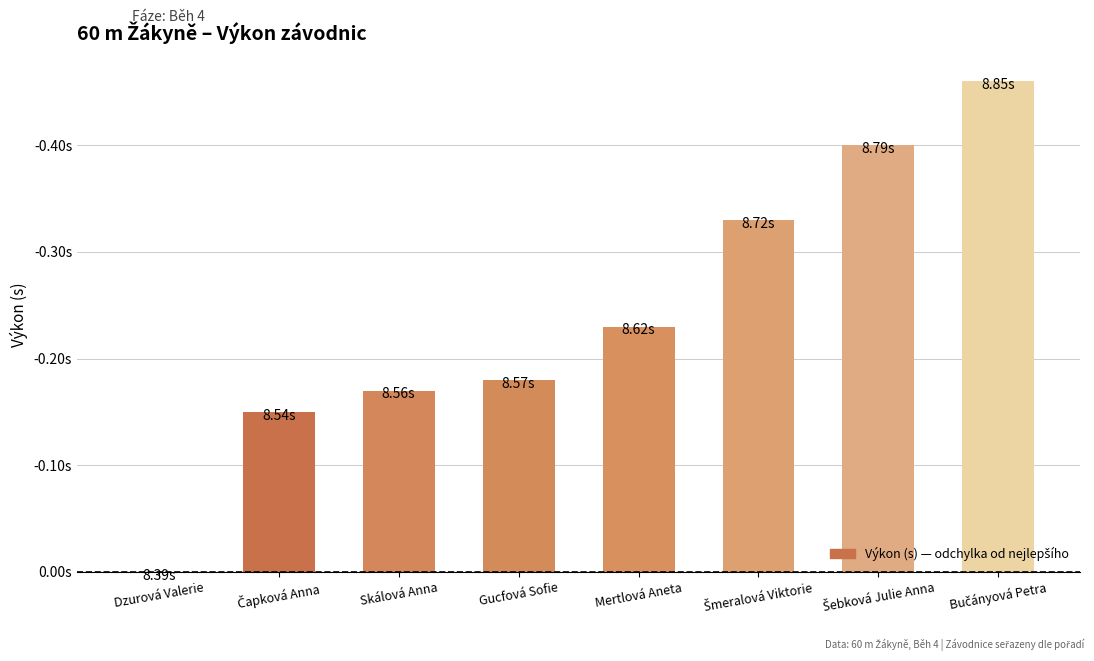

At which label is the value closest to 0?

Dzurová Valerie